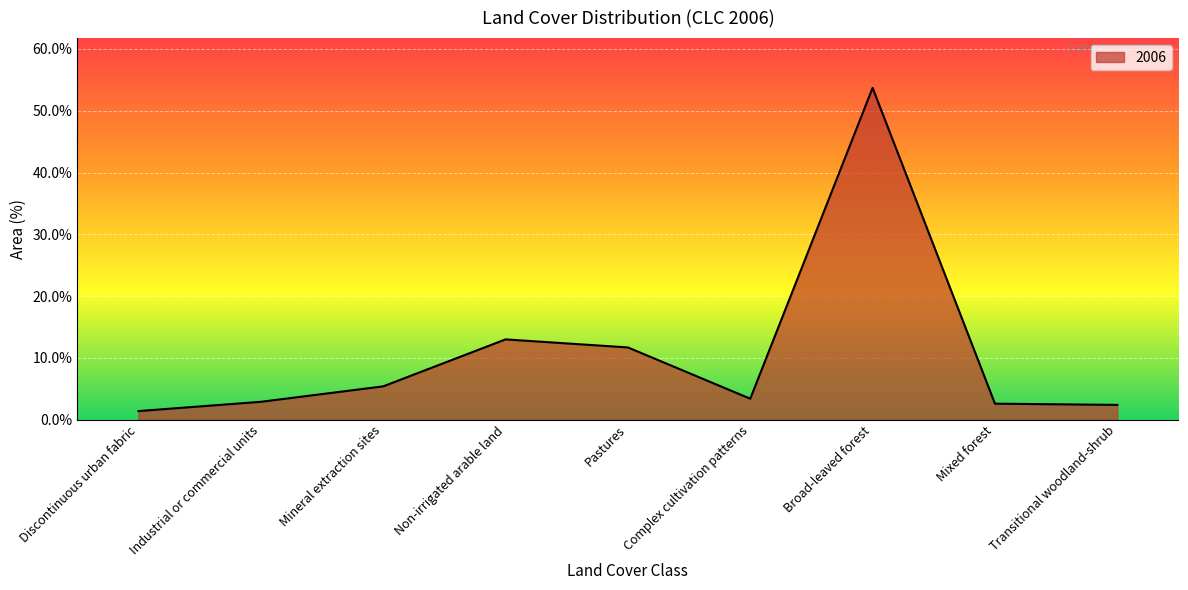

What is the difference between the maximum and minimum values?

52.3